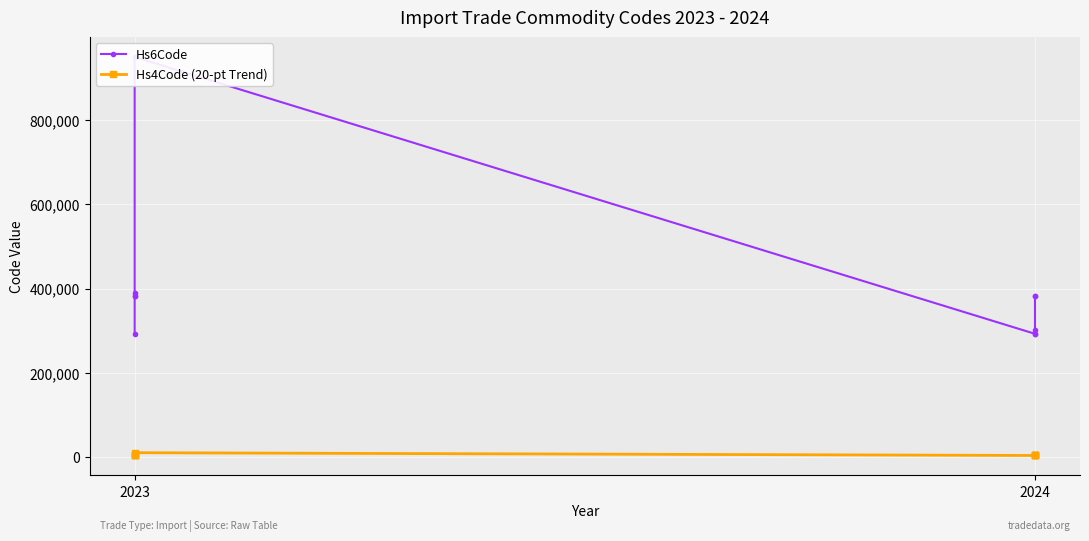

Which series has the largest total across all categories?

Hs6Code